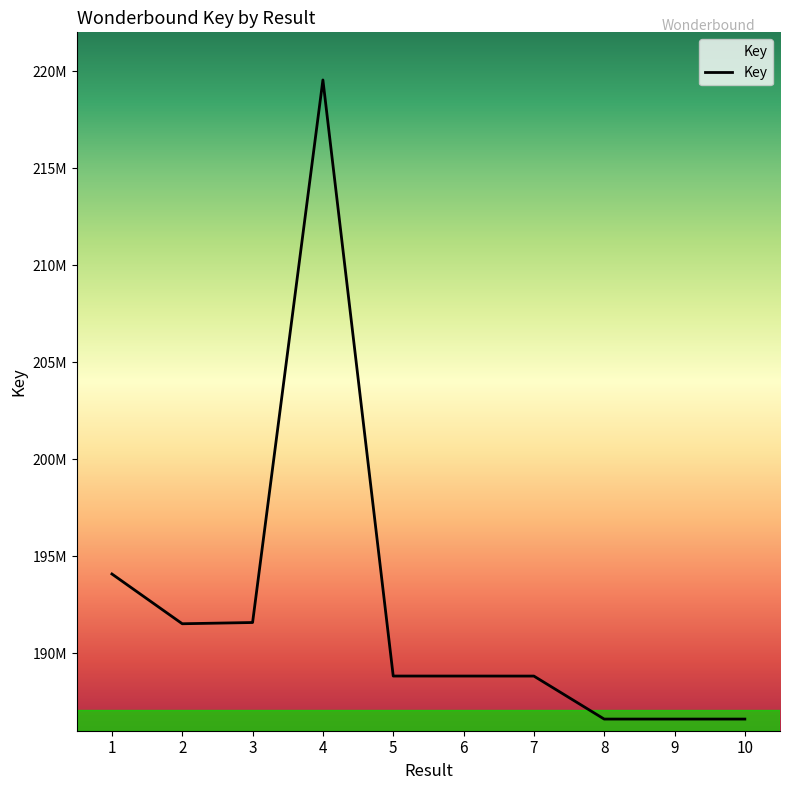

The chart shows a value of 113471416 at 1. True or false?

False